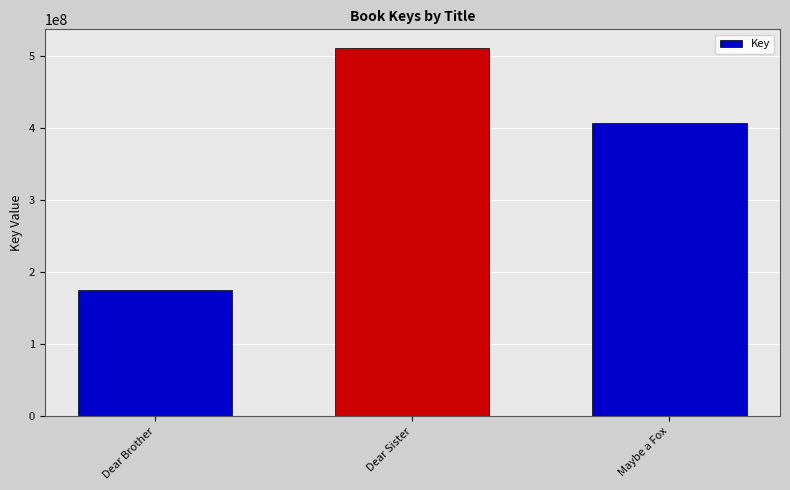

What is the change in value from Dear Brother to Dear Sister?

+336470616